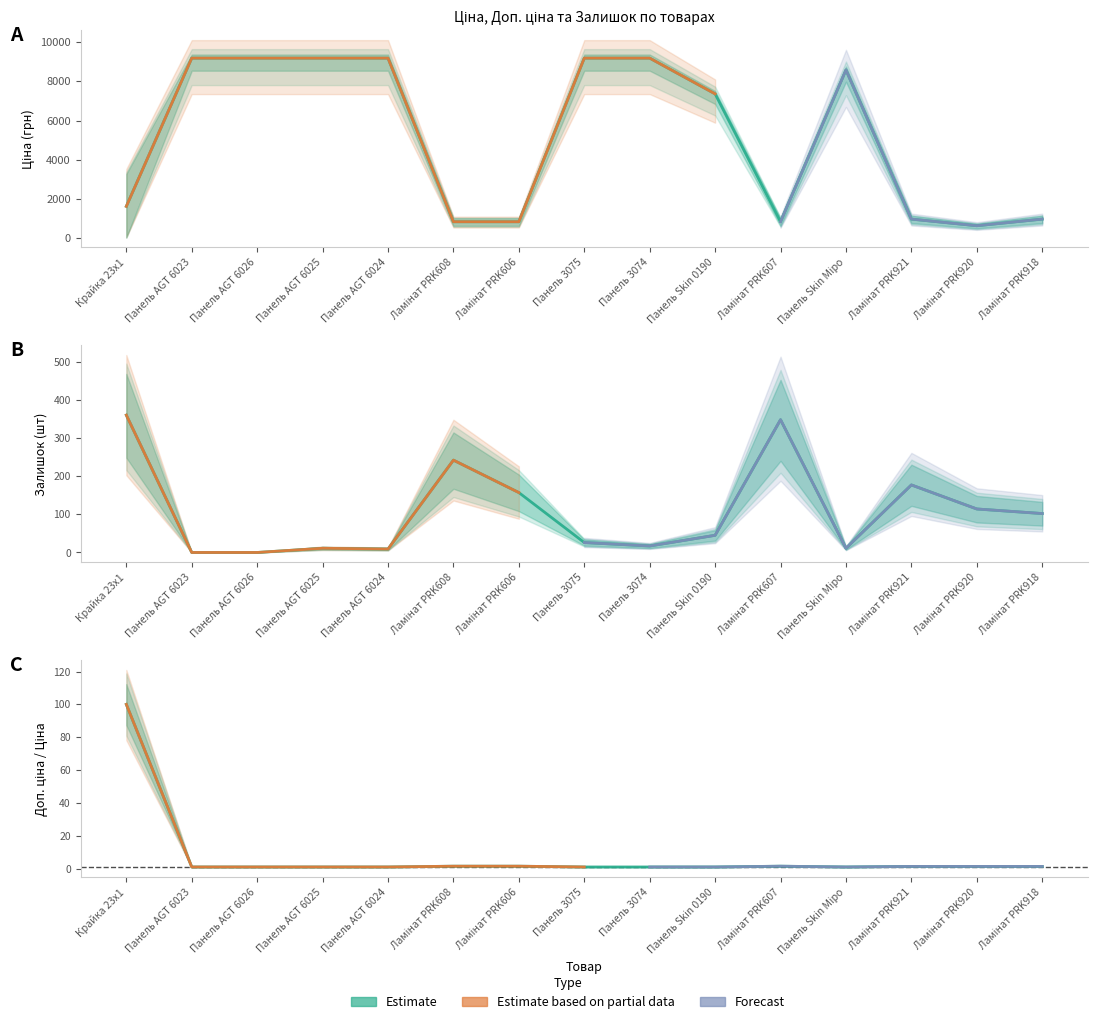

What is the label of the 2nd point from the right?

Ламінат PRK920